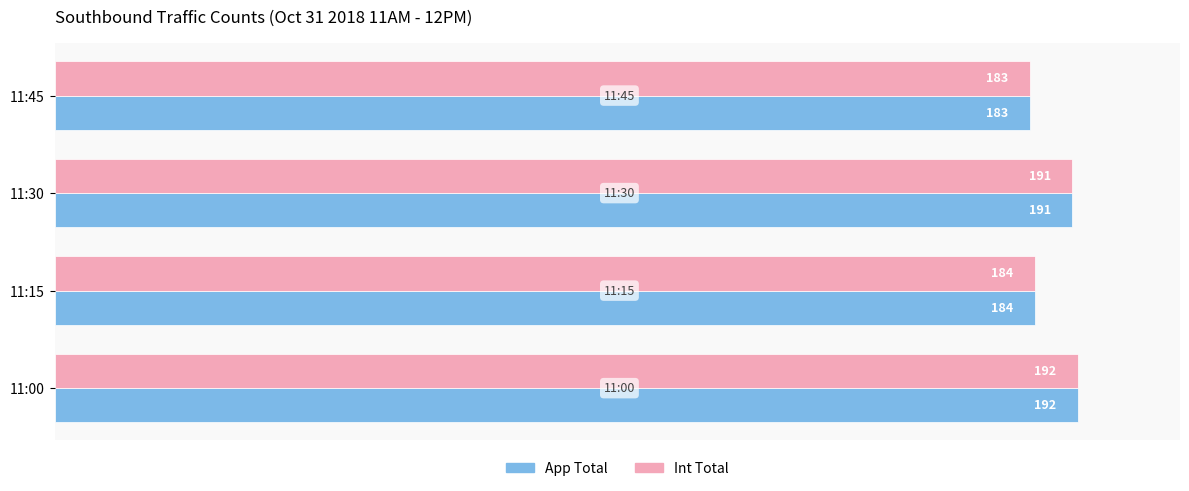

Is the value of App Total at 11:30 greater than the value of Int Total at 11:00?

No